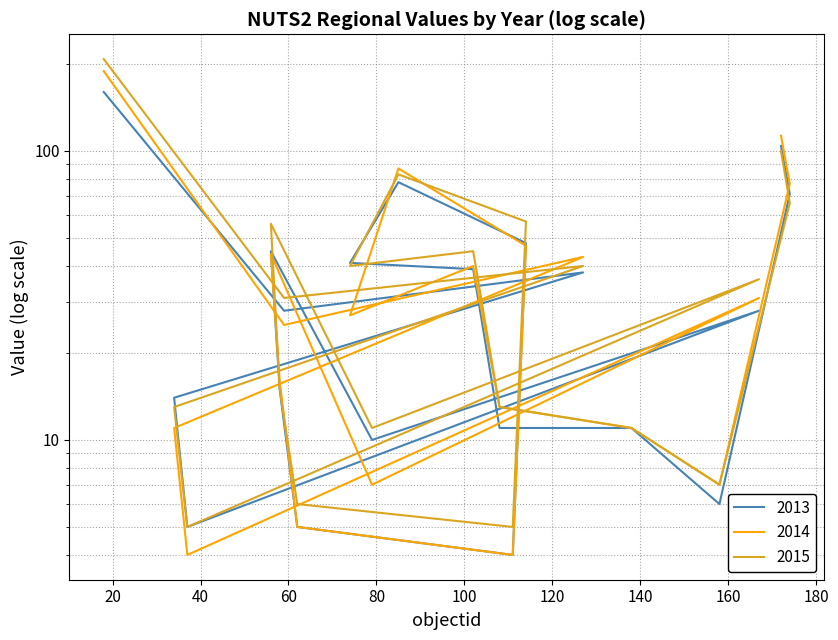

At which category is the sum across all series the highest?

18